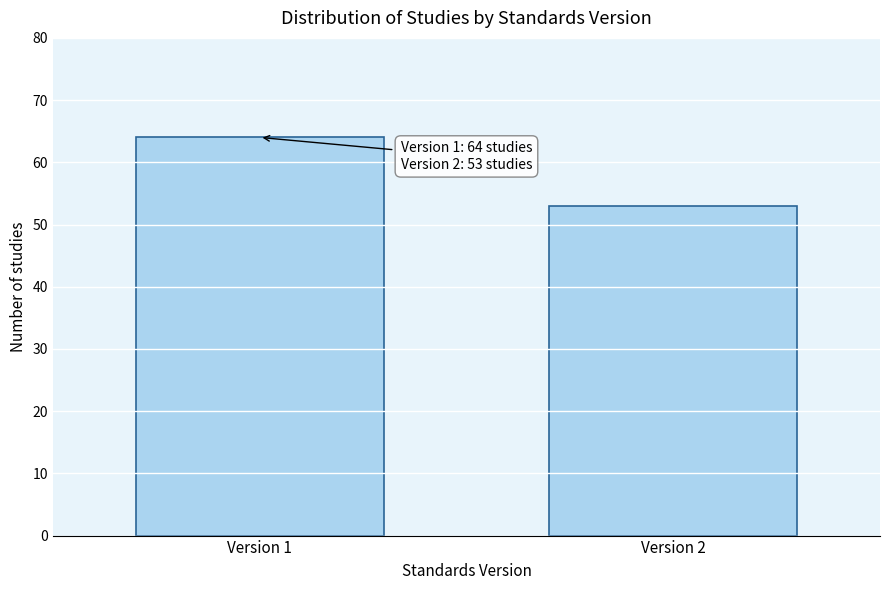

Reading left to right, list all the values displayed in this chart.

64	53